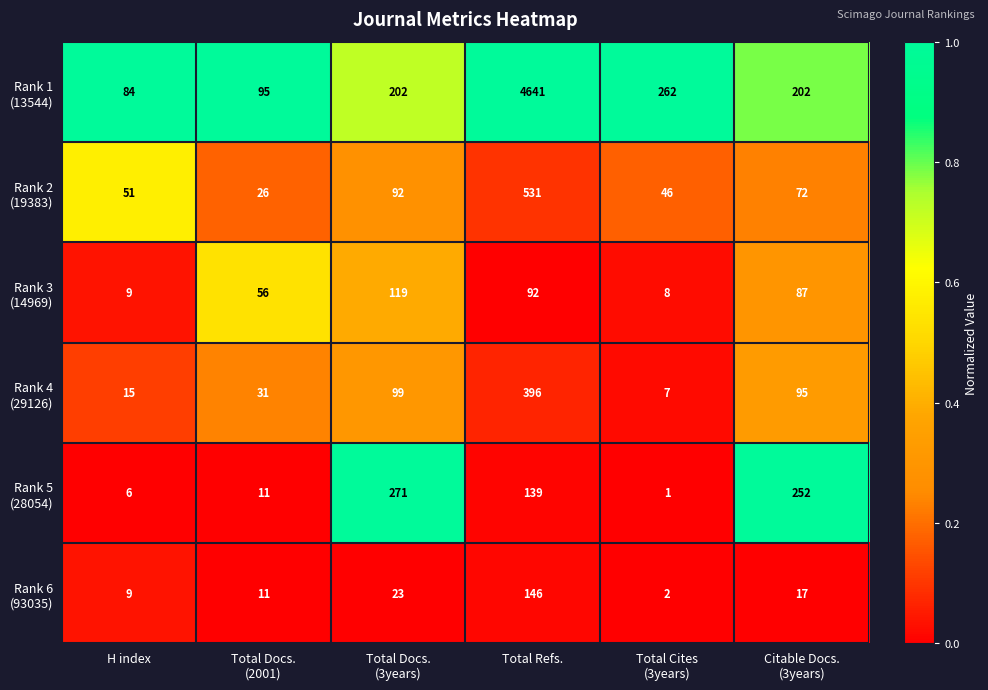

Which category has the highest value across all series?

Total Refs.